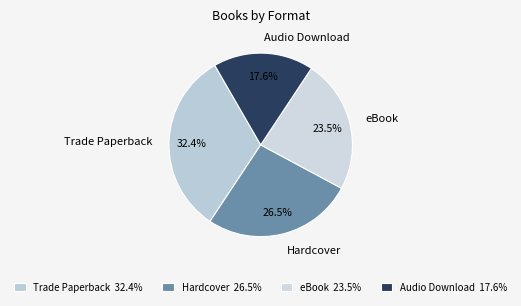

The Audio Download slice represents 30% of the pie. True or false?

False